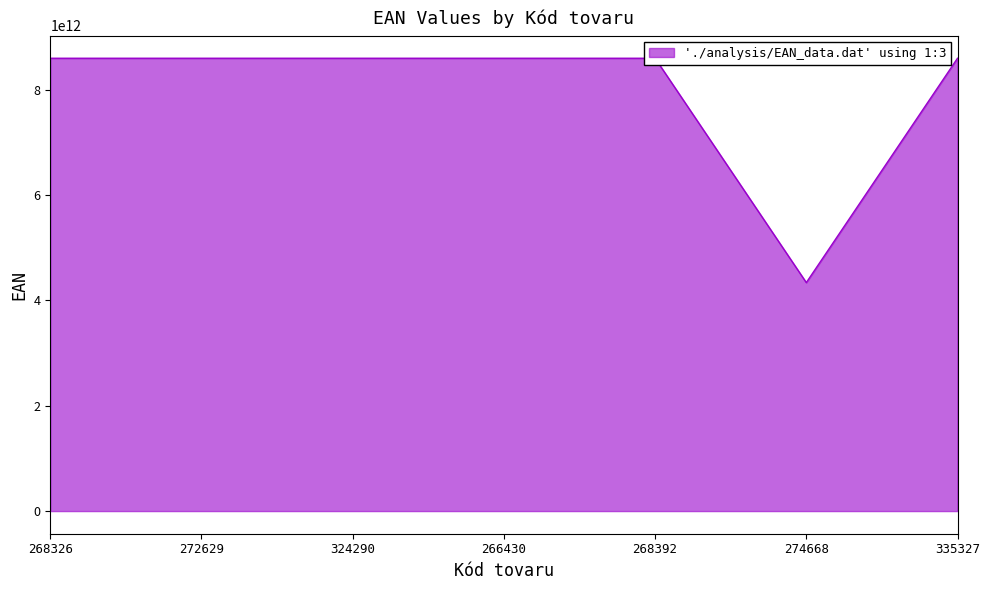

What is the difference between the second highest and minimum values?

4258355015893